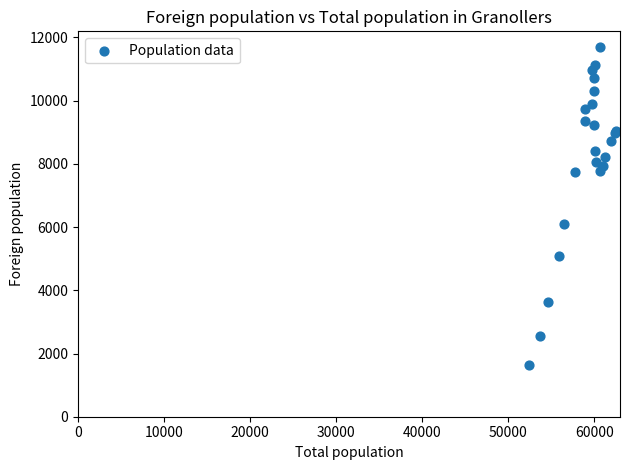

What Y value in the scatter plot is closest to 6662?

6104